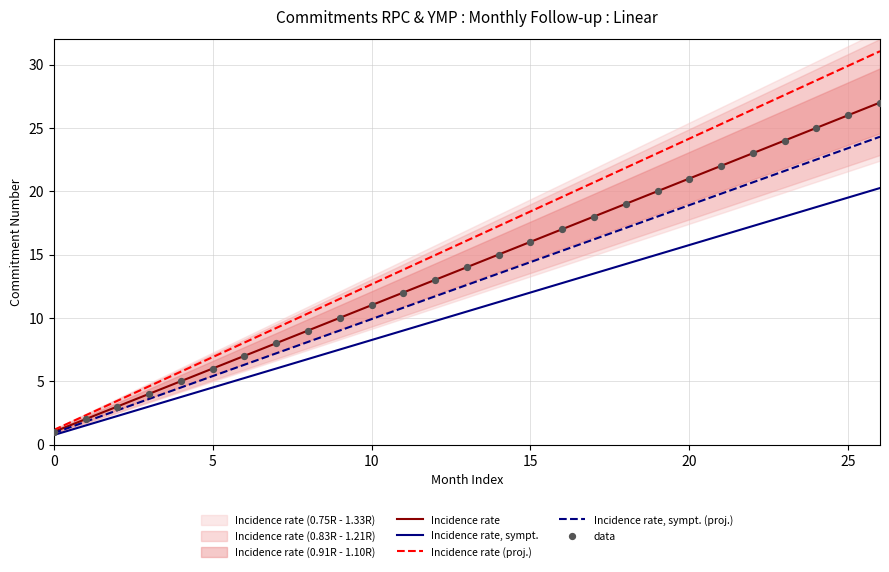

At how many categories does at least one series exceed 3?

25